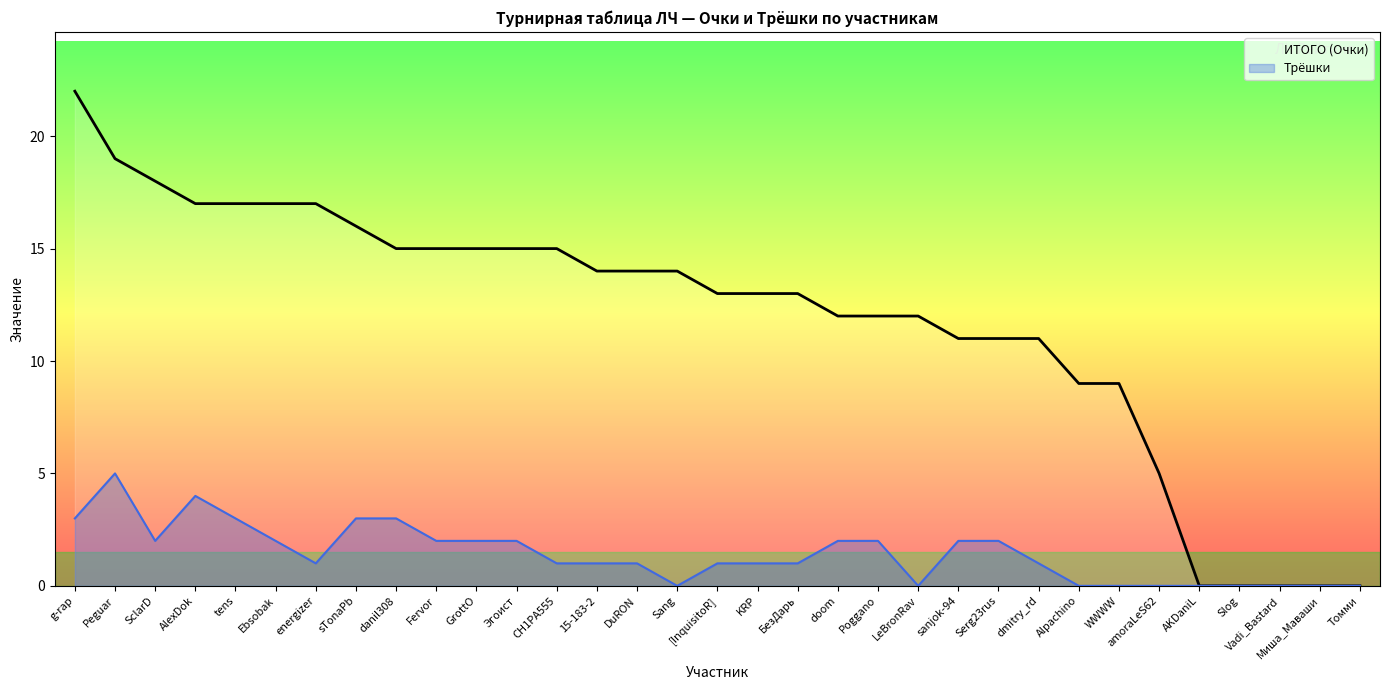

What is the difference between the second highest and minimum values in the Трёшки series?

4